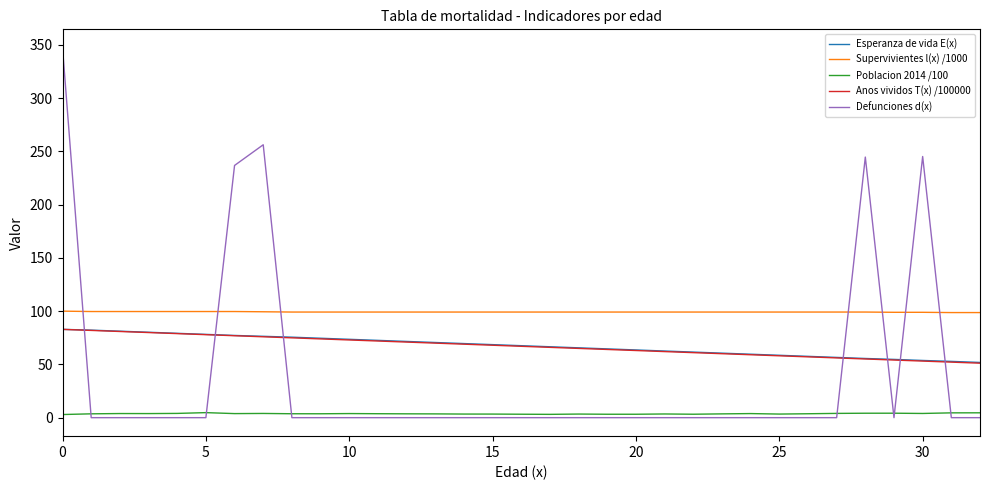

How many lines are shown in the chart?

5